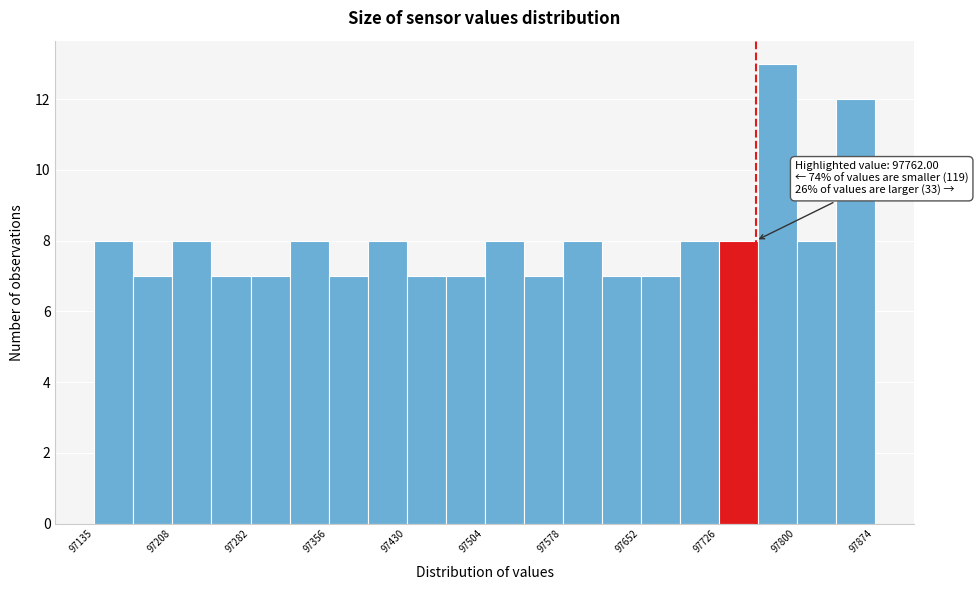

Around what value on the x-axis is the tallest bar? Give the approximate position of its centre, as read against the axis.

97780